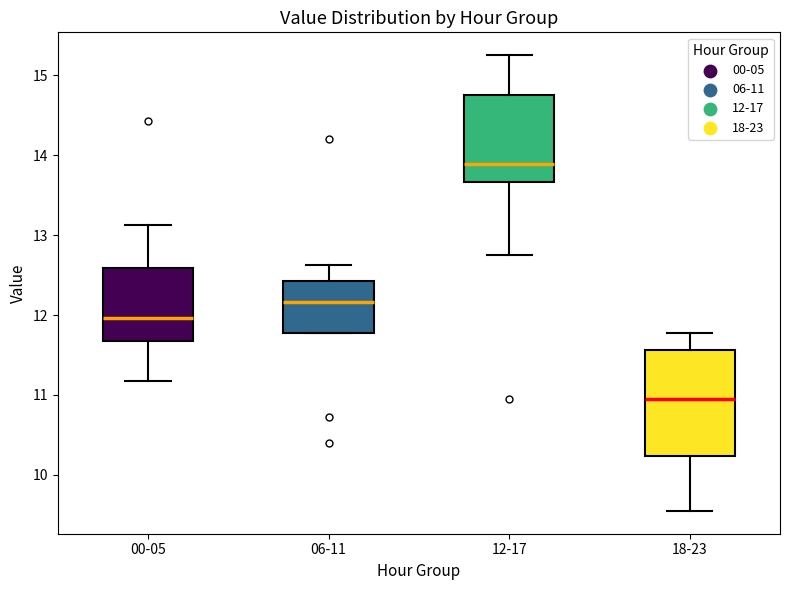

Reading left to right, read every box against the y-axis: the position of its median line, the range the box covers, and the ends of its whiskers. The values are not printed on the chart, so give them approximately, as read against the axis.

00-05: median 12.0, box 11.7 to 12.6, whiskers 11.2 to 13.1
06-11: median 12.2, box 11.8 to 12.4, whiskers 11.8 to 12.6
12-17: median 13.9, box 13.7 to 14.8, whiskers 12.8 to 15.3
18-23: median 11.0, box 10.2 to 11.6, whiskers 9.6 to 11.8